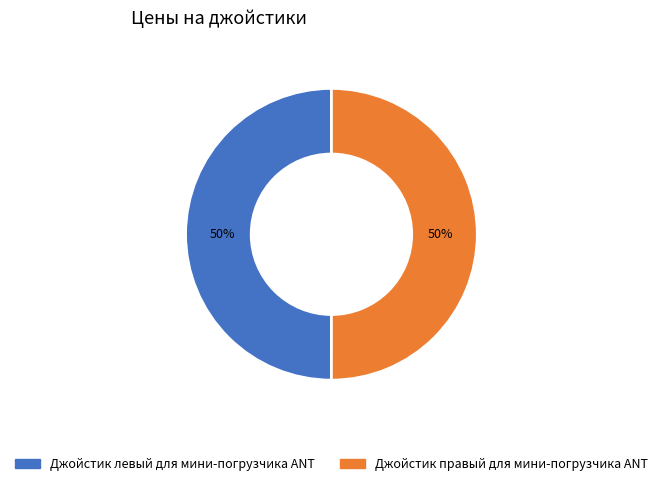

To the nearest percent, what is the combined percentage of Джойстик правый для мини-погрузчика ANT and Джойстик левый для мини-погрузчика ANT?

100%